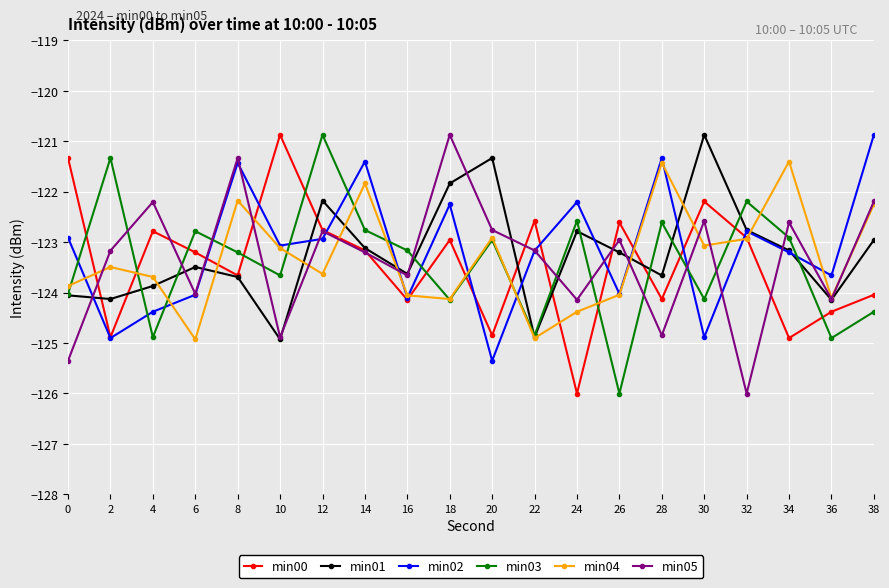

Which series has the largest total across all categories?

min02